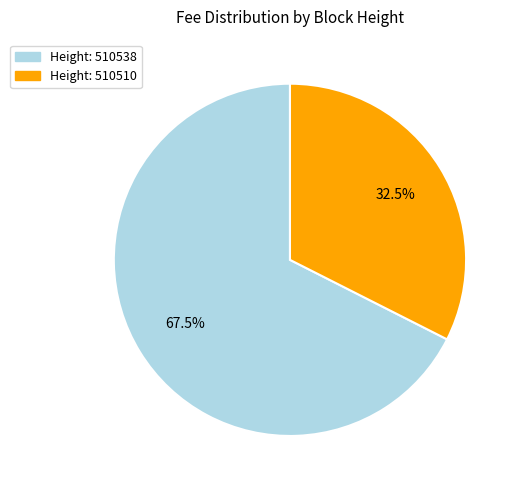

To the nearest percent, what is the difference between the largest and smallest slice percentages?

35%